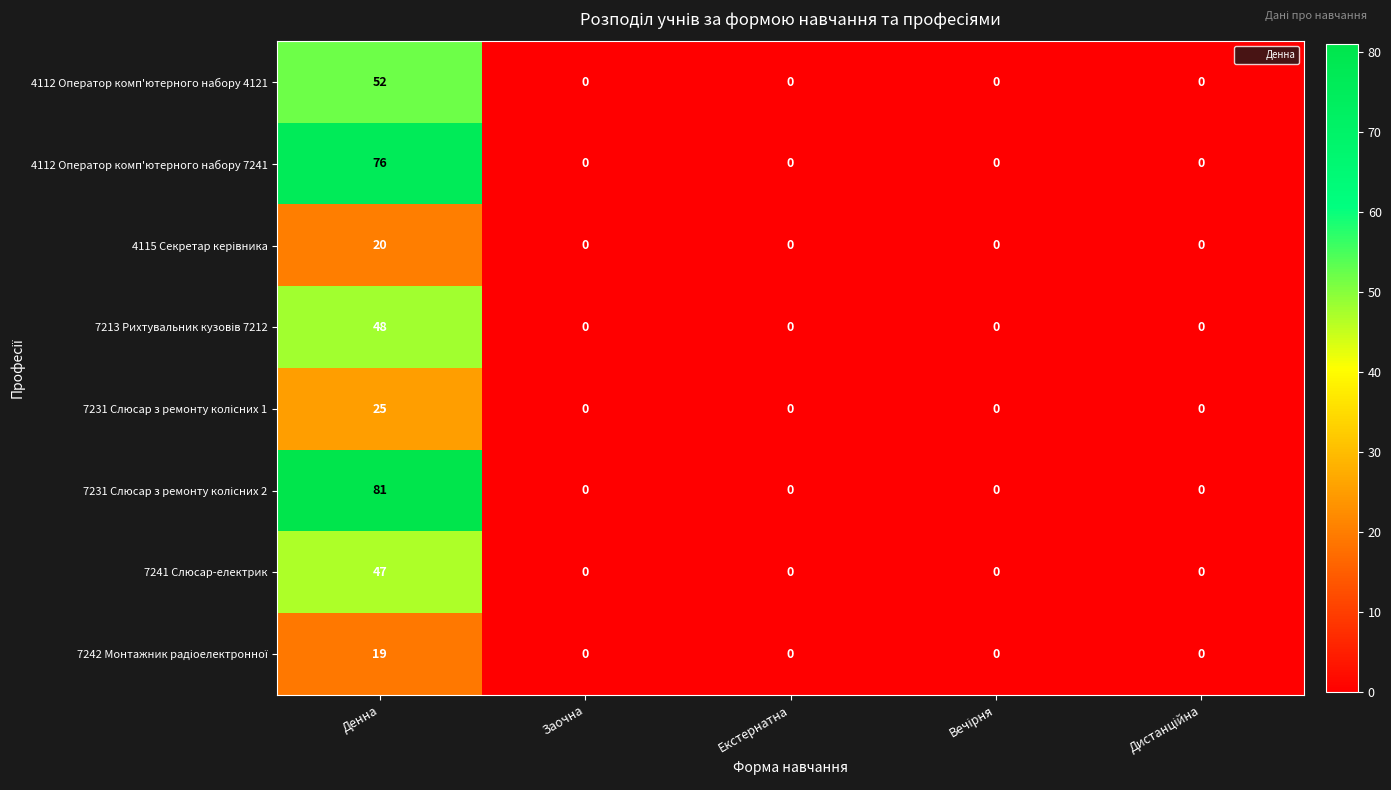

What is the average value of the 4112 Оператор комп'ютерного набору 4121 series?

10